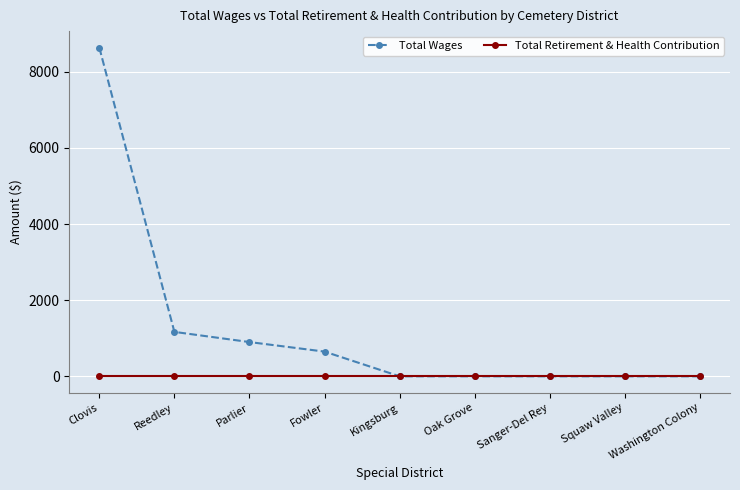

Which series has the largest total across all categories?

Total Wages